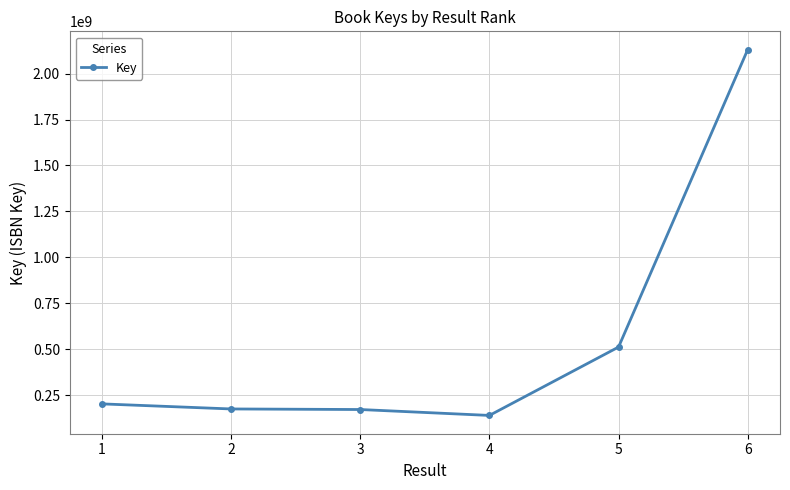

What value does the data have at 4?

139918924